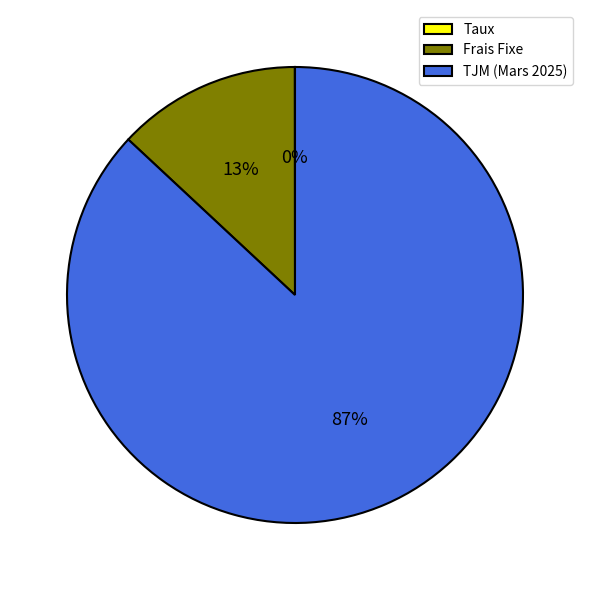

To the nearest percent, what is the difference between the Frais Fixe and TJM (Mars 2025) slice percentages?

74%